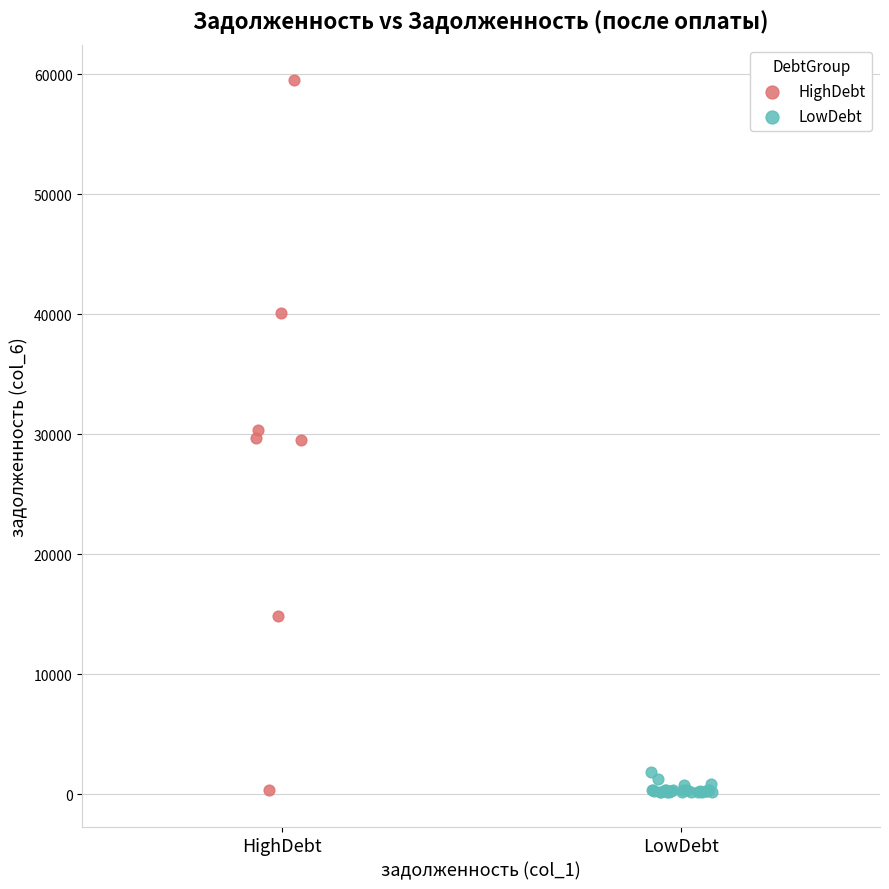

Which series has the largest Y range (max minus min)?

HighDebt